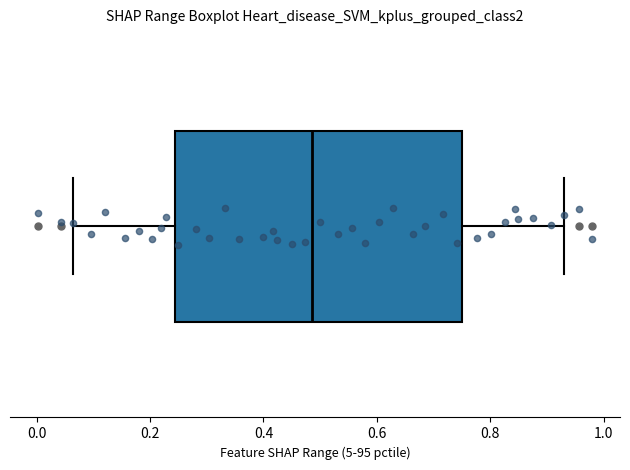

Where does the right whisker of the box end on the x-axis? The values are not printed on the chart, so give them approximately, as read against the axis.

0.92